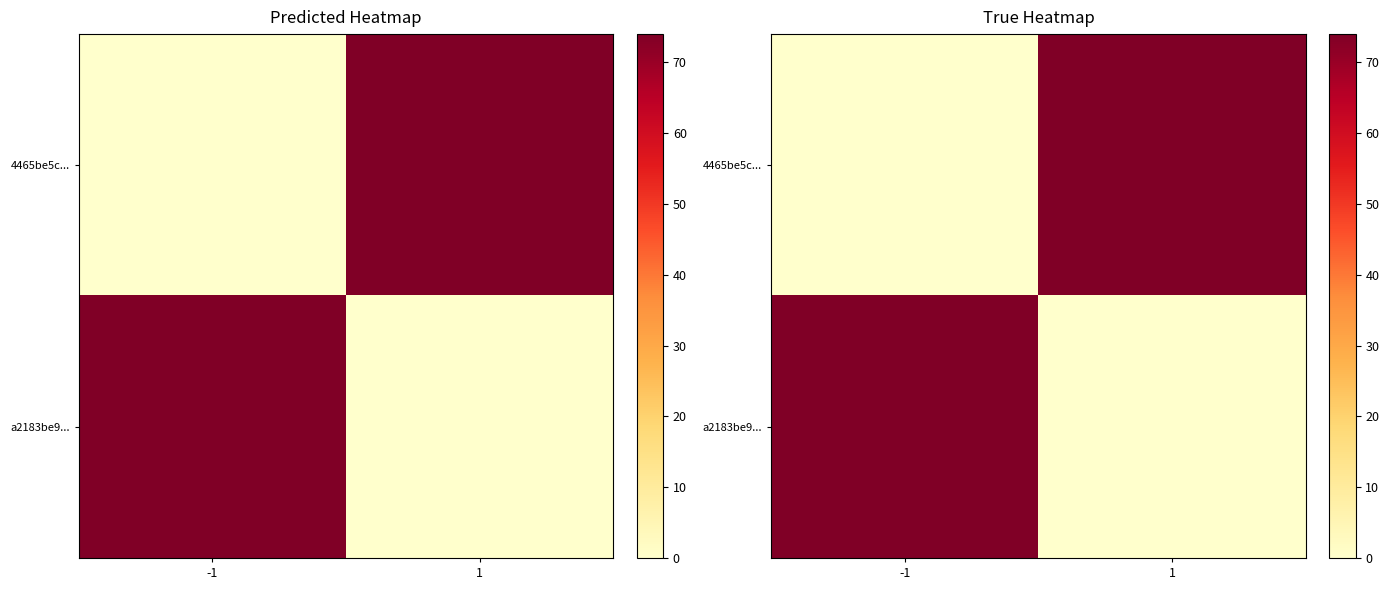

What is the maximum value for a2183be9...?

74